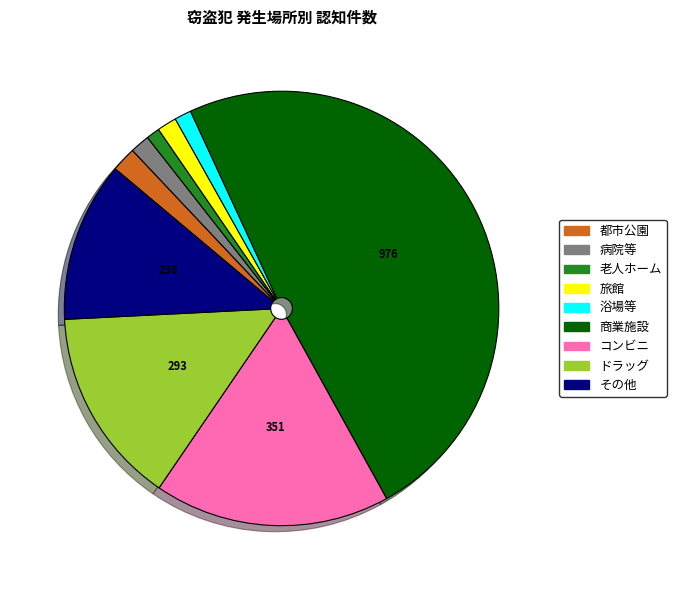

Do その他 and 老人ホーム together represent more than half of the pie?

No